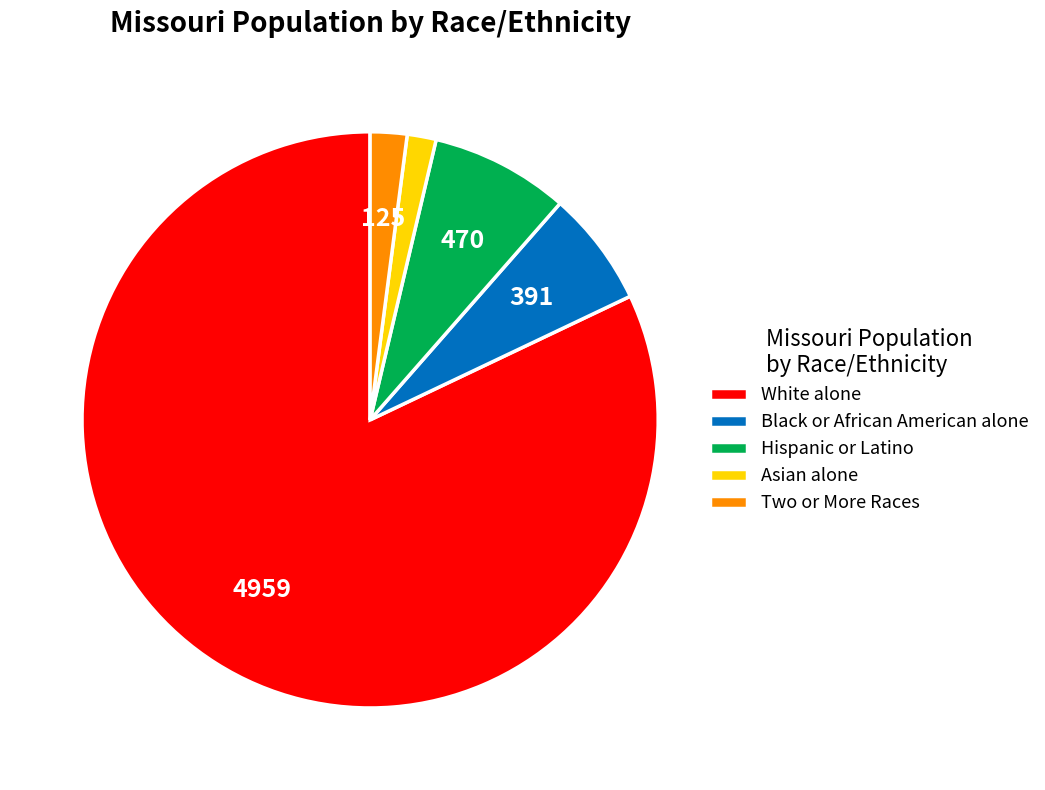

The White alone slice represents 82% of the pie. True or false?

True